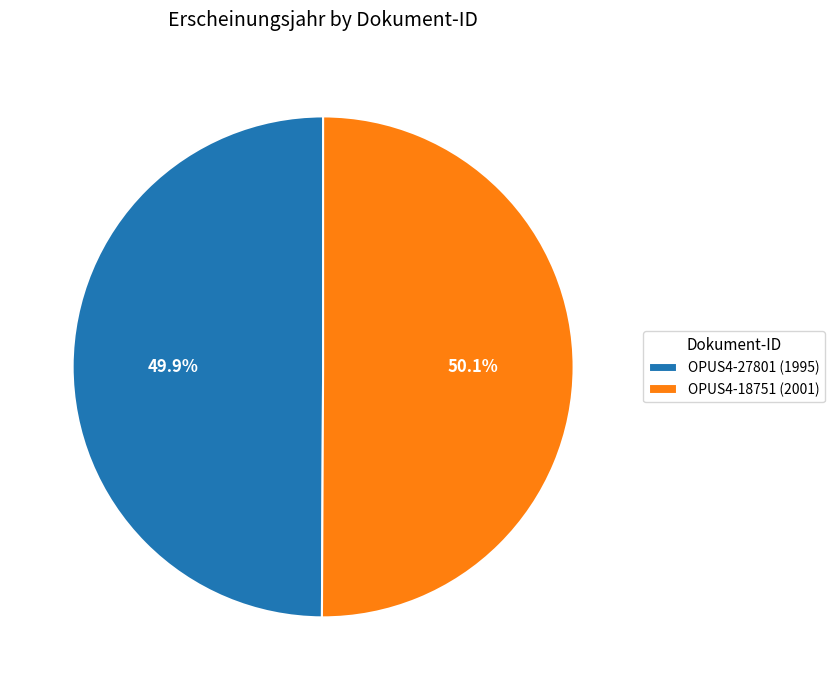

Is there any slice that represents more than half of the pie?

Yes